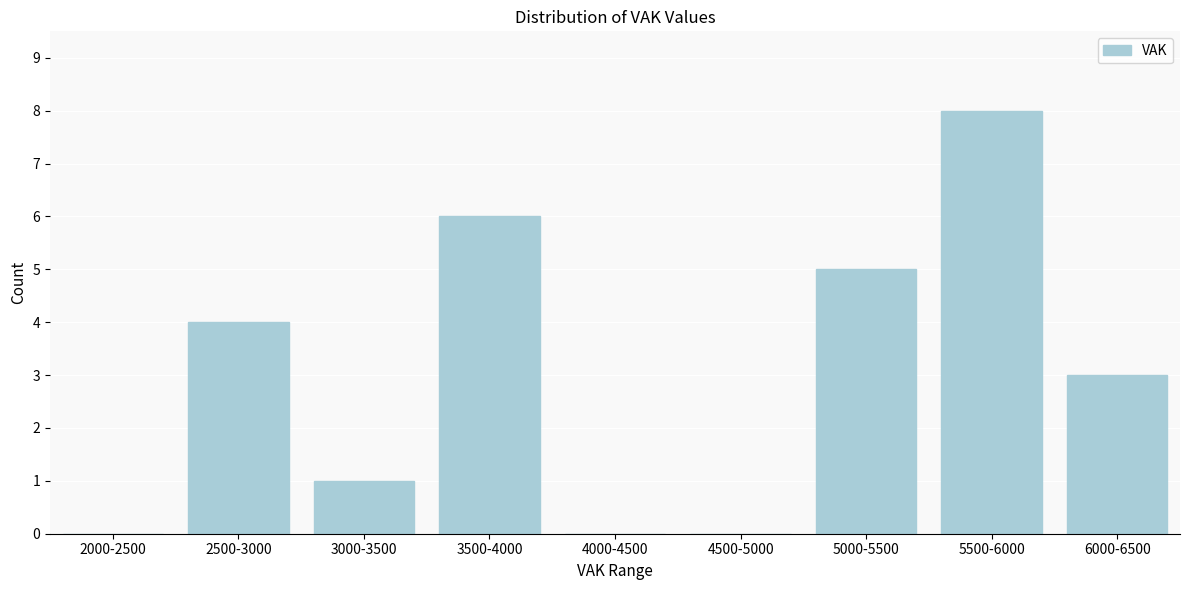

Reading left to right, transcribe all the data shown in this chart.

2000-2500=0	2500-3000=4	3000-3500=1	3500-4000=6	4000-4500=0	4500-5000=0	5000-5500=5	5500-6000=8	6000-6500=3